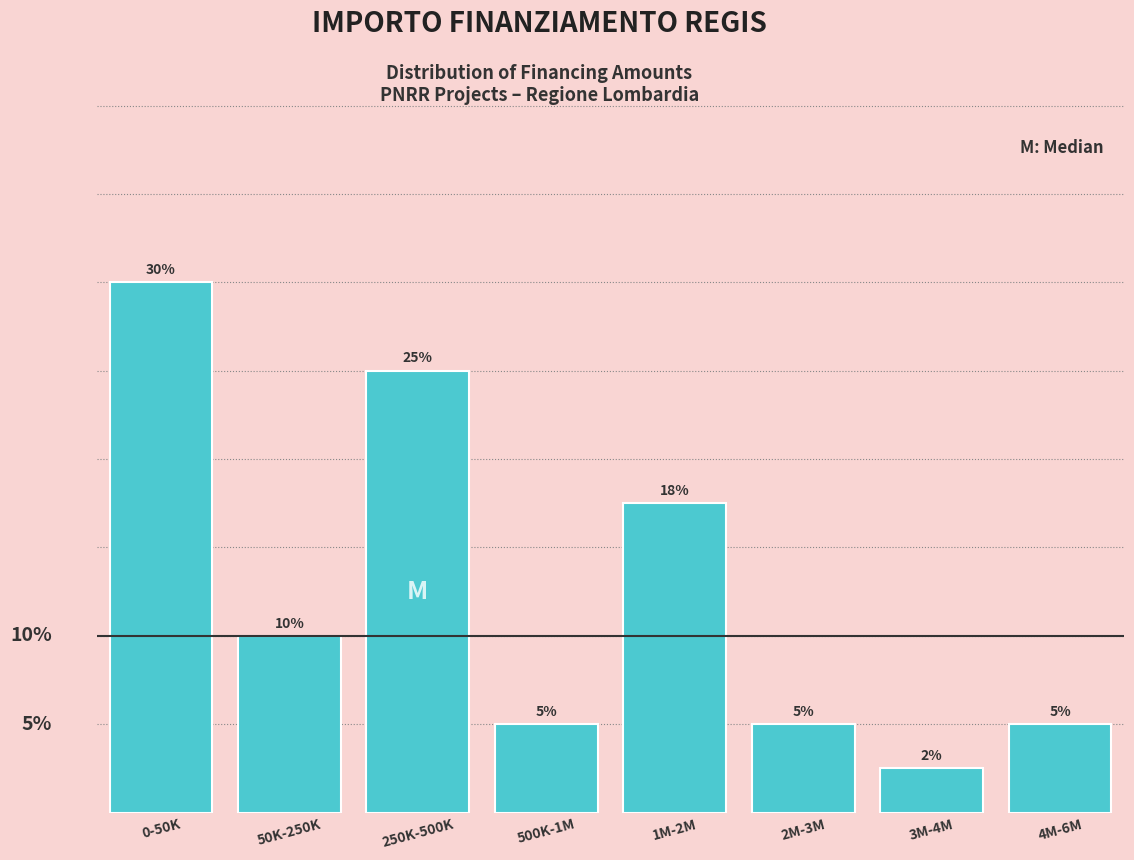

What is the label of the 7th bar from the right?

50K-250K